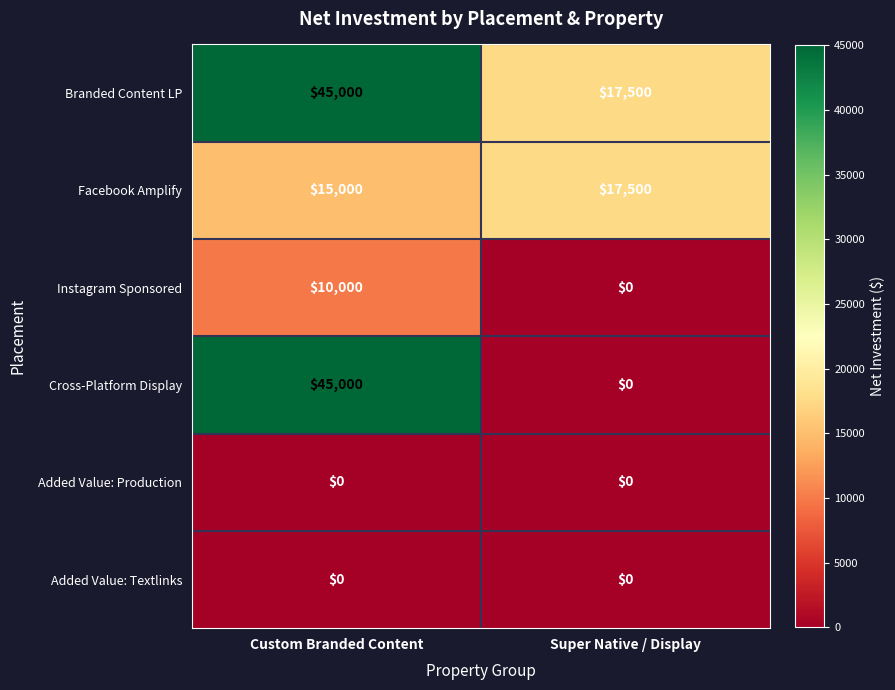

Reading right to left, extract all data points from this chart.

Branded Content LP: 17500	45000
Facebook Amplify: 17500	15000
Instagram Sponsored: 0	10000
Cross-Platform Display: 0	45000
Added Value: Production: 0	0
Added Value: Textlinks: 0	0